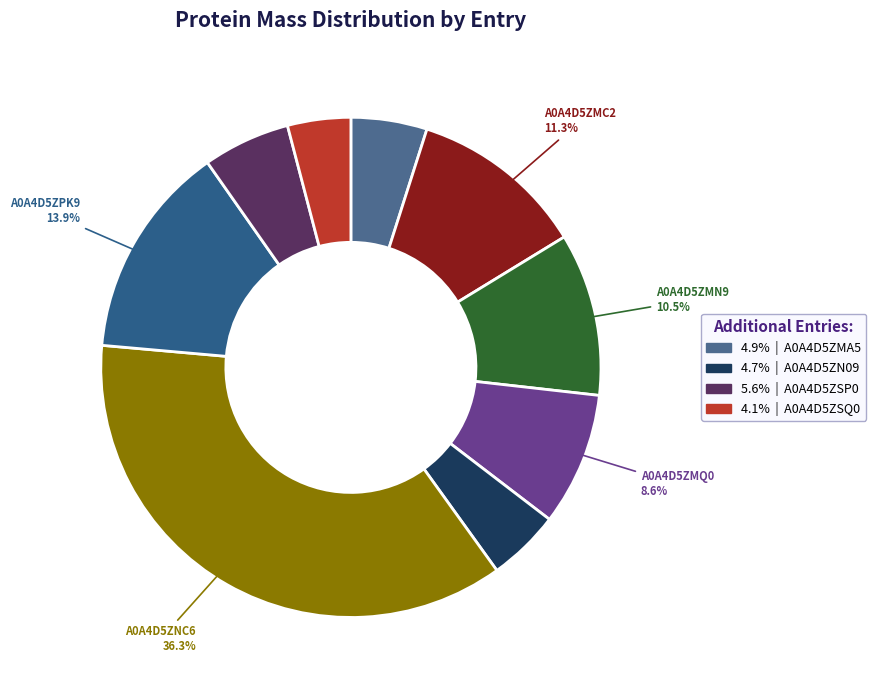

To the nearest percent, what is the difference between the largest and smallest slice percentages?

32%